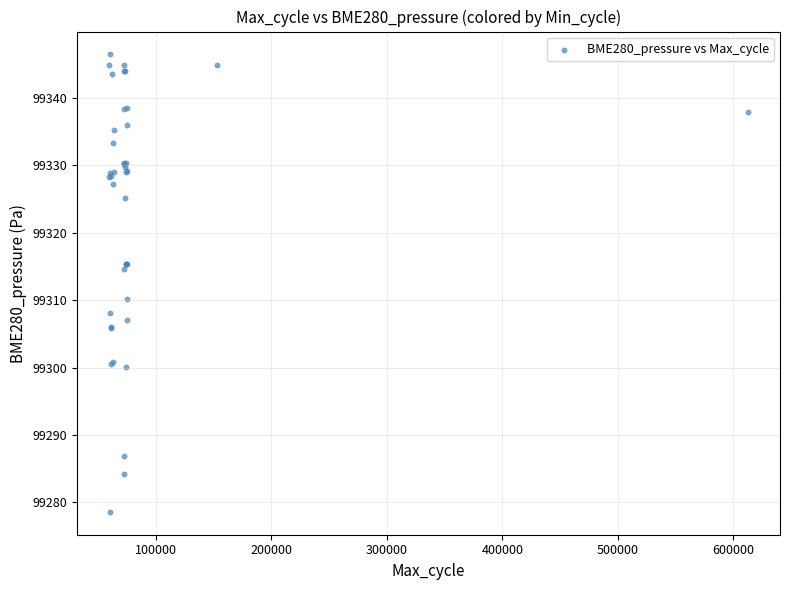

What Y value in the scatter plot is closest to 99312?

99310.2